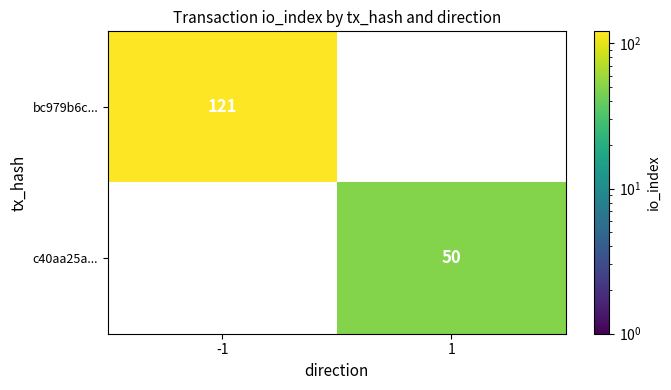

Is it true that c40aa25a... equals 50 at 1?

True